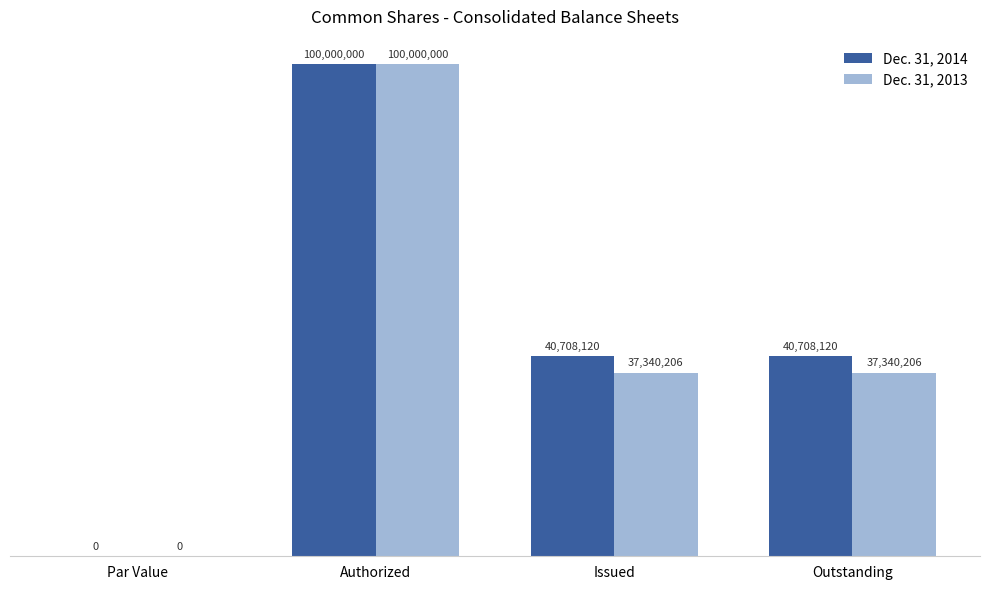

At Issued, list the series in order from smallest to largest.

Dec. 31, 2013, Dec. 31, 2014